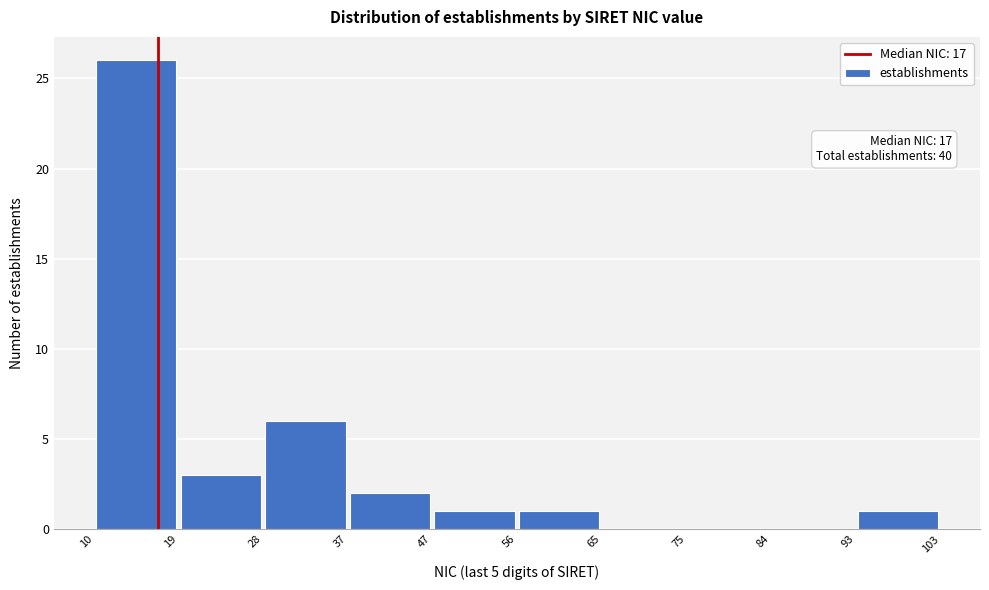

Over which range of the x-axis is the bar tallest?

10 to 19